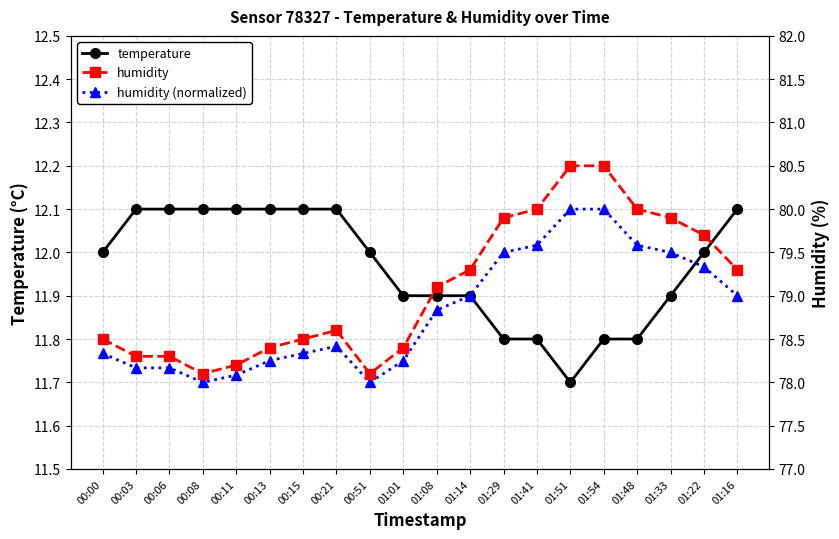

Reading right to left, list all the values displayed in this chart.

temperature: 01:16=12.1	01:22=12.0	01:33=11.9	01:48=11.8	01:54=11.8	01:51=11.7	01:41=11.8	01:29=11.8	01:14=11.9	01:08=11.9	01:01=11.9	00:51=12.0	00:21=12.1	00:15=12.1	00:13=12.1	00:11=12.1	00:08=12.1	00:06=12.1	00:03=12.1	00:00=12.0
humidity (normalized): 01:16=11.9	01:22=12.0	01:33=12.0	01:48=12.0	01:54=12.1	01:51=12.1	01:41=12.0	01:29=12.0	01:14=11.9	01:08=11.9	01:01=11.8	00:51=11.7	00:21=11.8	00:15=11.8	00:13=11.8	00:11=11.7	00:08=11.7	00:06=11.7	00:03=11.7	00:00=11.8
humidity: 01:16=79.3	01:22=79.7	01:33=79.9	01:48=80.0	01:54=80.5	01:51=80.5	01:41=80.0	01:29=79.9	01:14=79.3	01:08=79.1	01:01=78.4	00:51=78.1	00:21=78.6	00:15=78.5	00:13=78.4	00:11=78.2	00:08=78.1	00:06=78.3	00:03=78.3	00:00=78.5